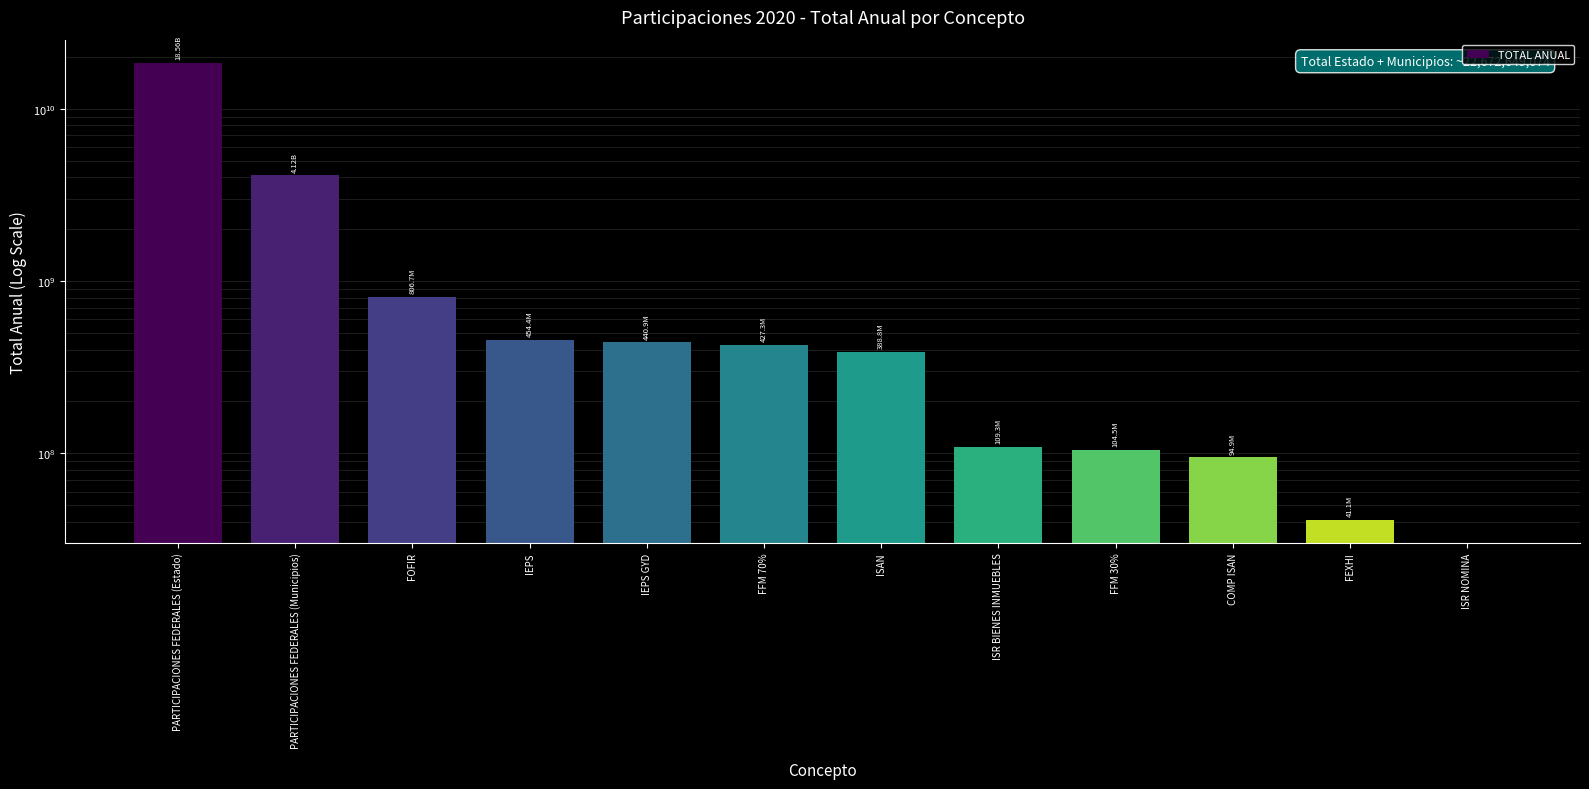

How many bars are there in total?

12